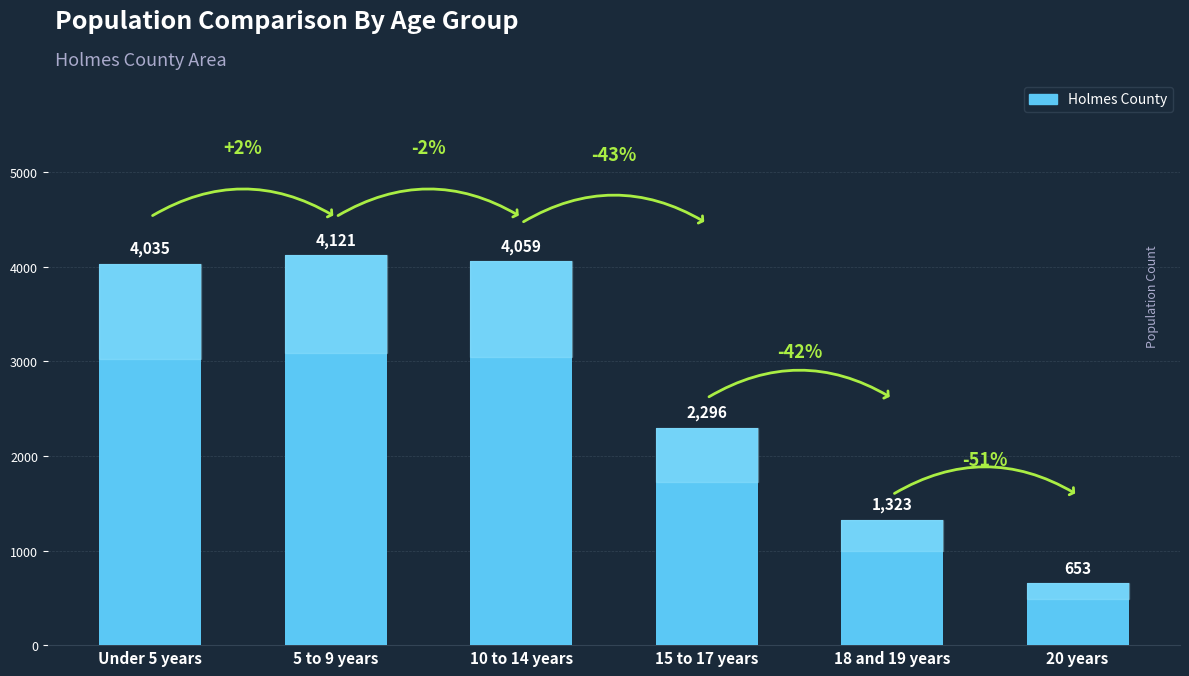

Where is the data nearest to the value 2387?

15 to 17 years